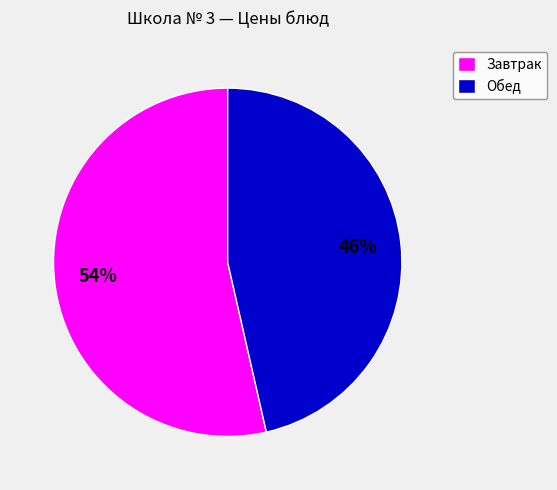

What is the majority slice?

Завтрак